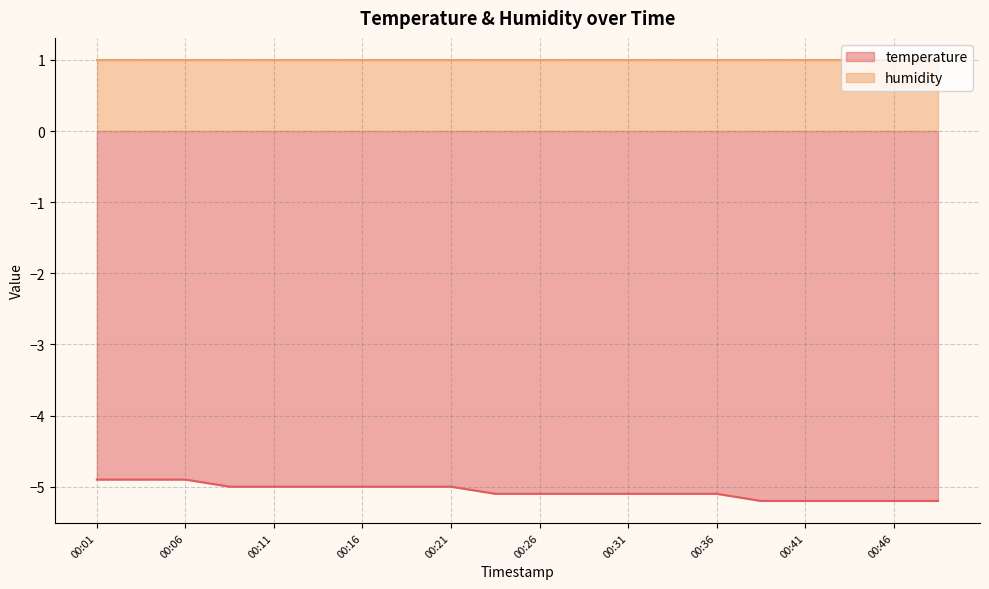

Which has a higher value, 00:48 or 00:18?

00:18